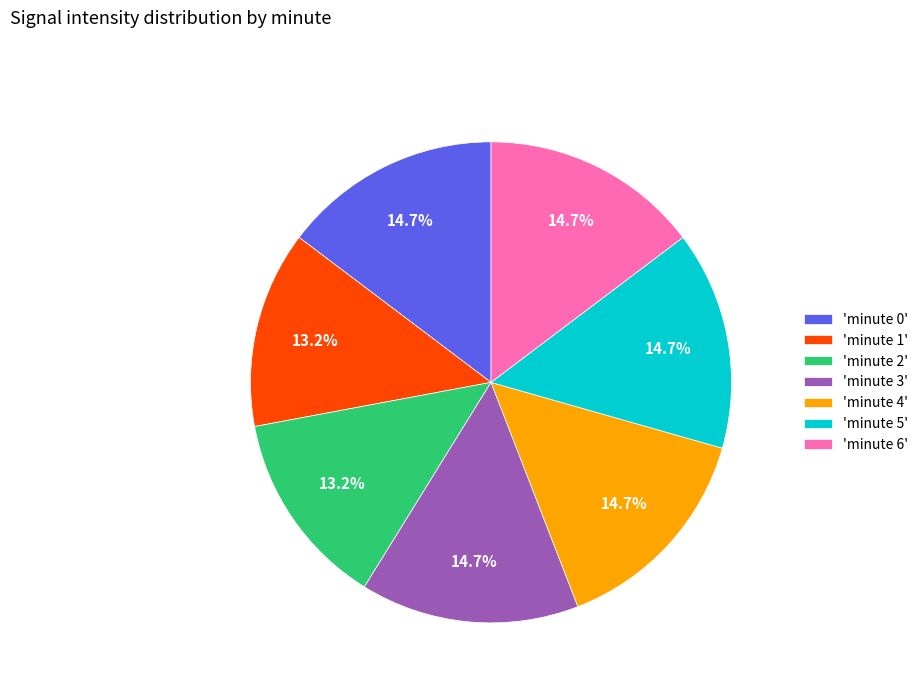

Is 'minute 5' the majority of the pie?

No